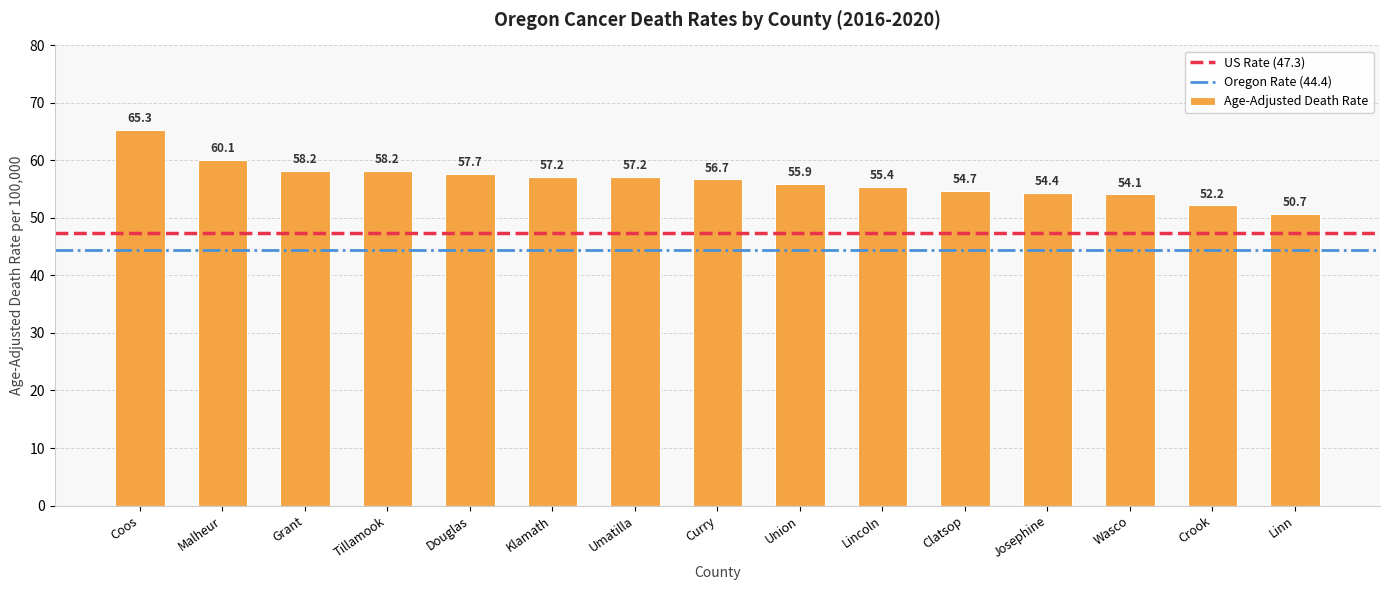

What position from the right is Klamath?

10